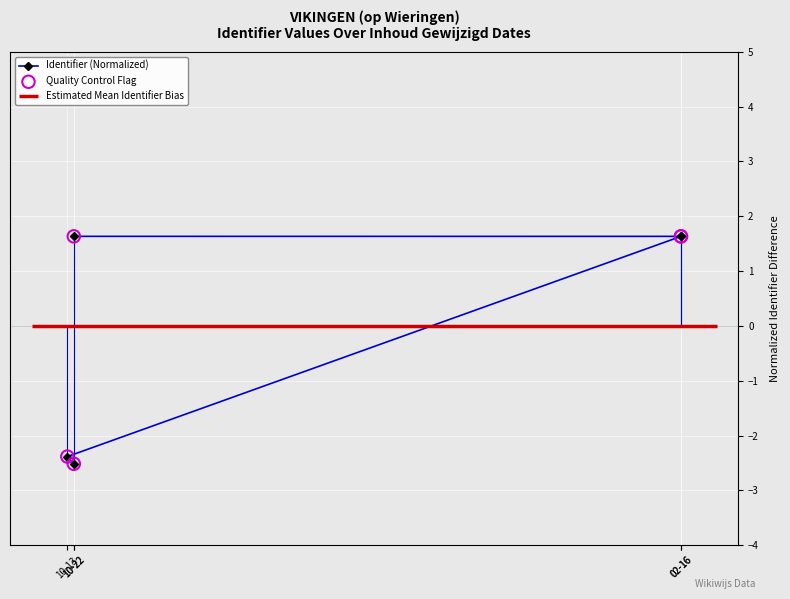

Which series reaches the minimum Y coordinate?

Identifier (Normalized)